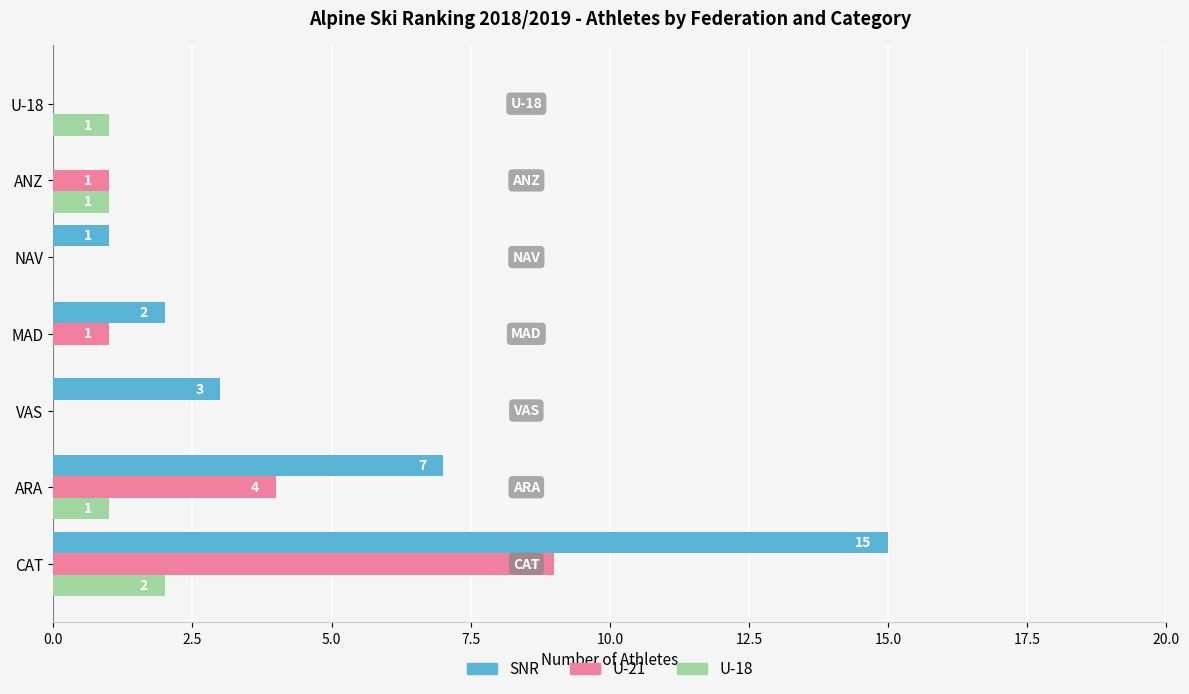

Between CAT and NAV, which series saw the biggest shift?

SNR